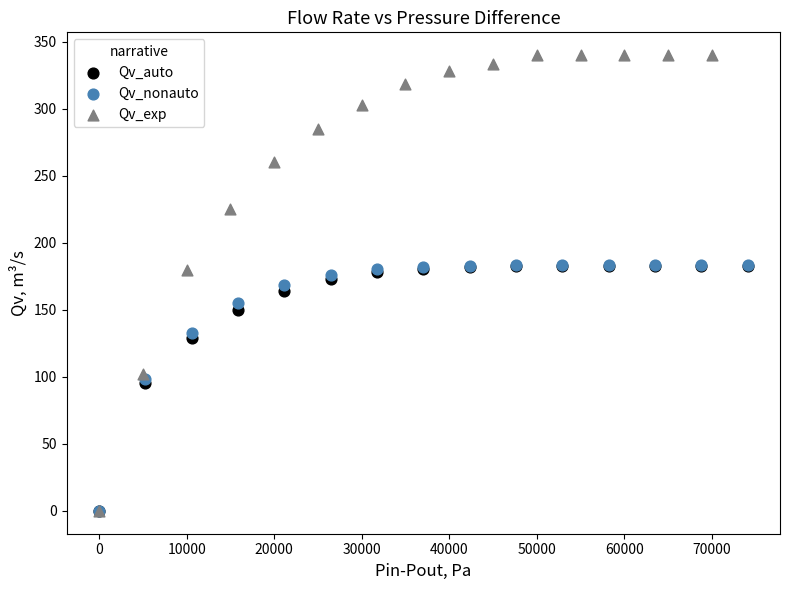

Which series contains the highest Y value?

Qv_exp